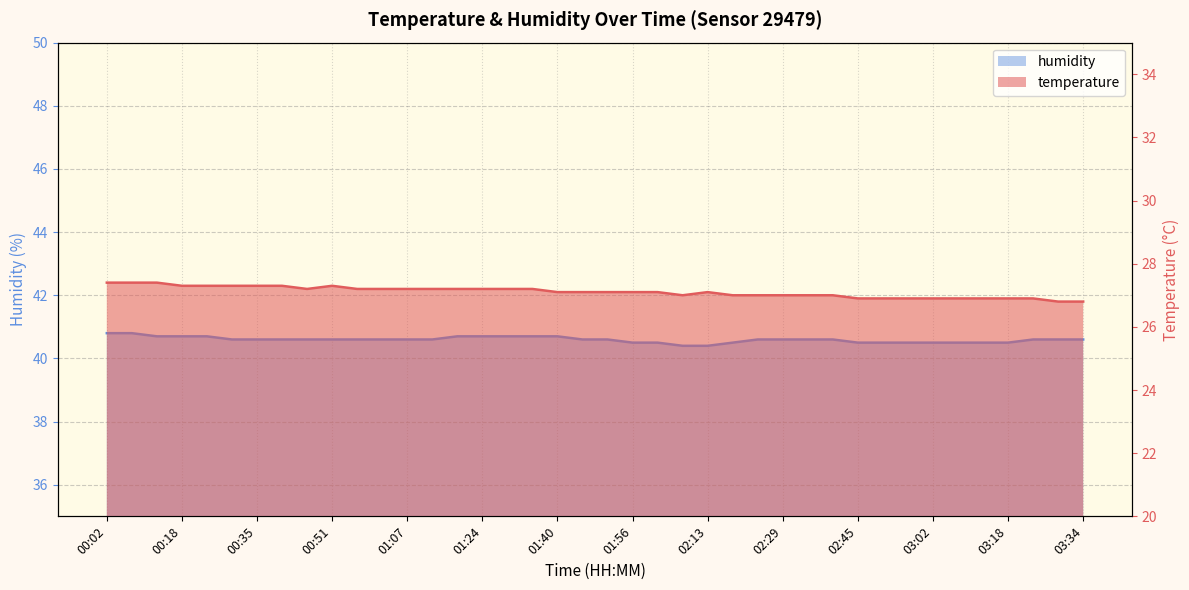

Which has a higher value, 02:51 or 01:29?

01:29